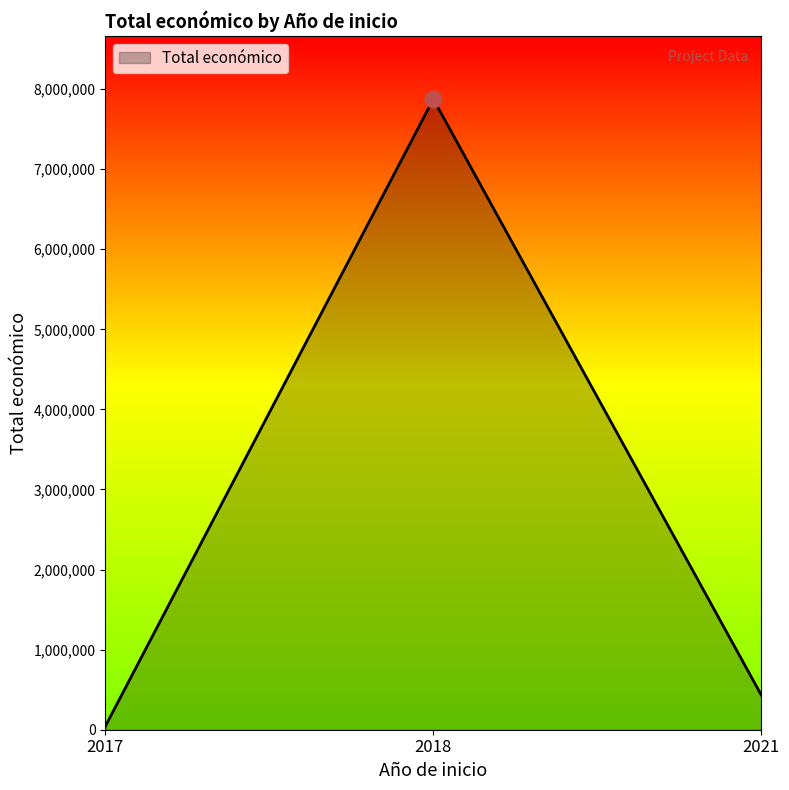

What value does the data have at 2018?

7874800